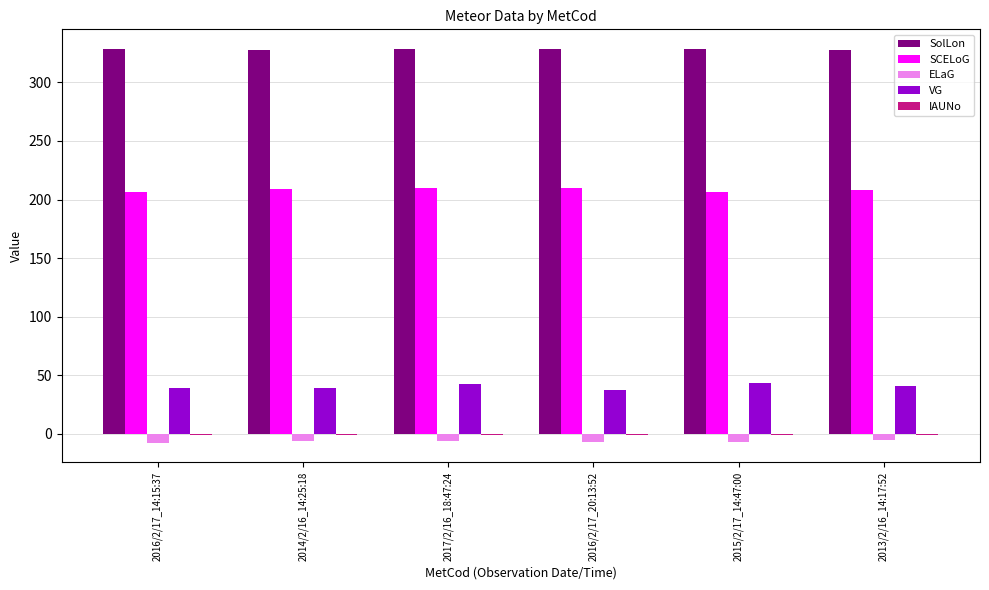

The value of SCELoG at 2014/2/16_14:25:18 is 311.4. True or false?

False